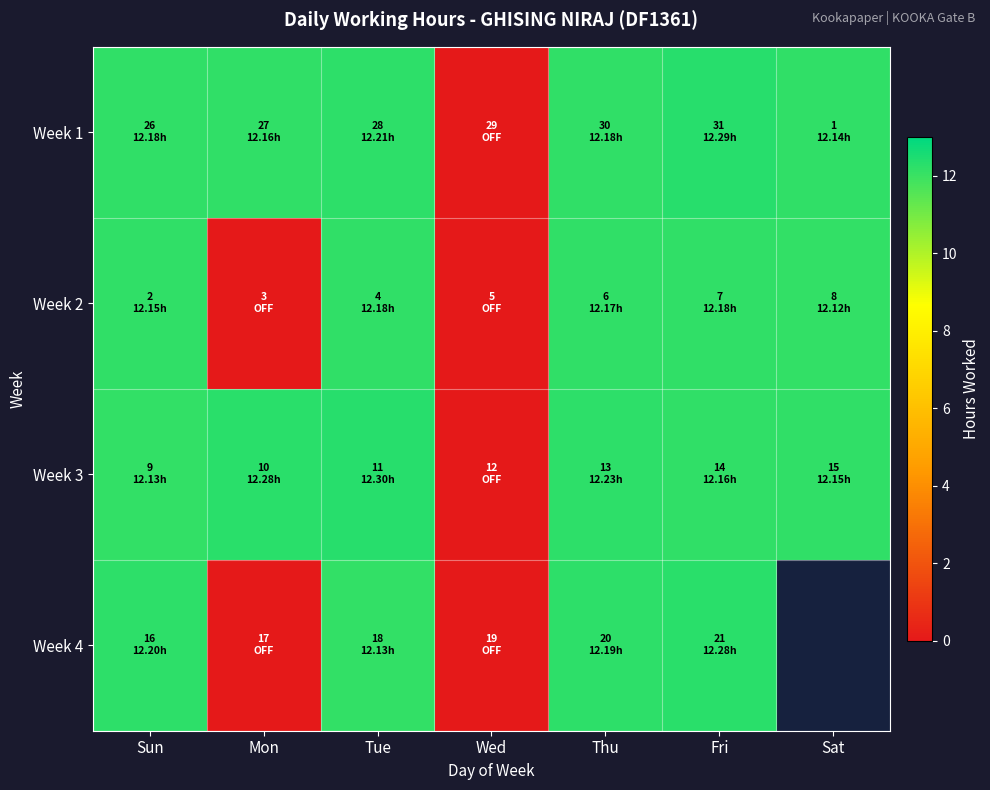

Which series has the largest total across all categories?

Week 3